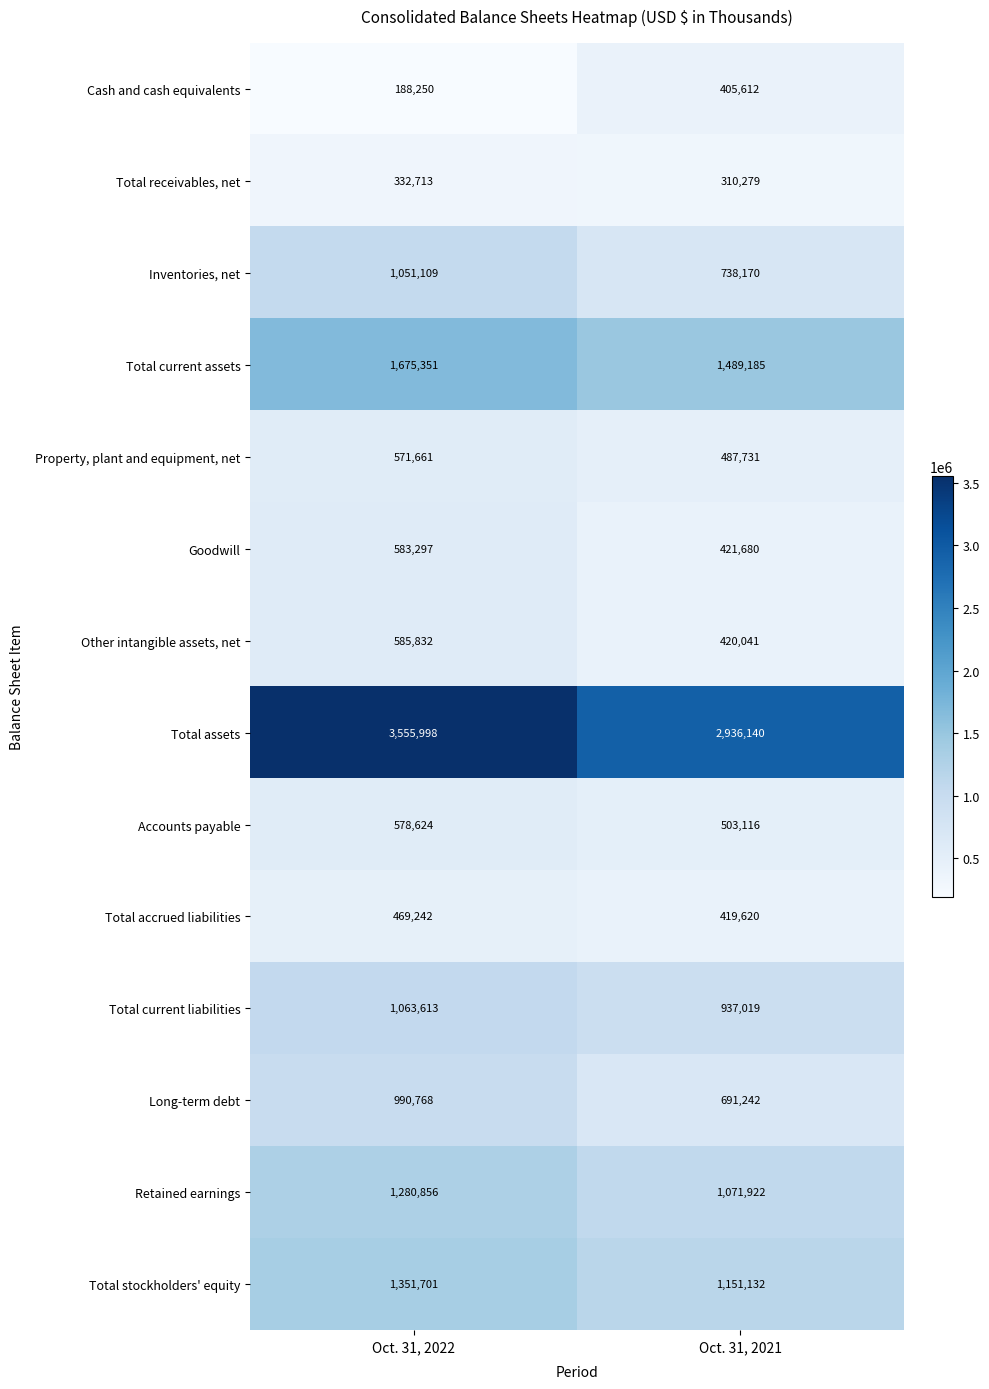

What is the minimum value shown in the chart?

188250